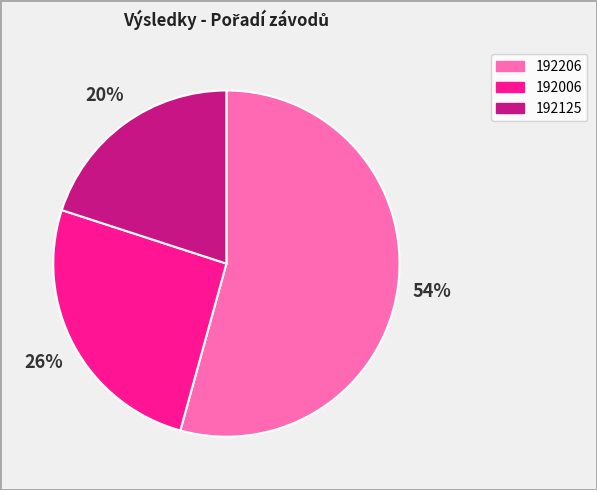

True or false: 192125 accounts for 20% of the total.

True